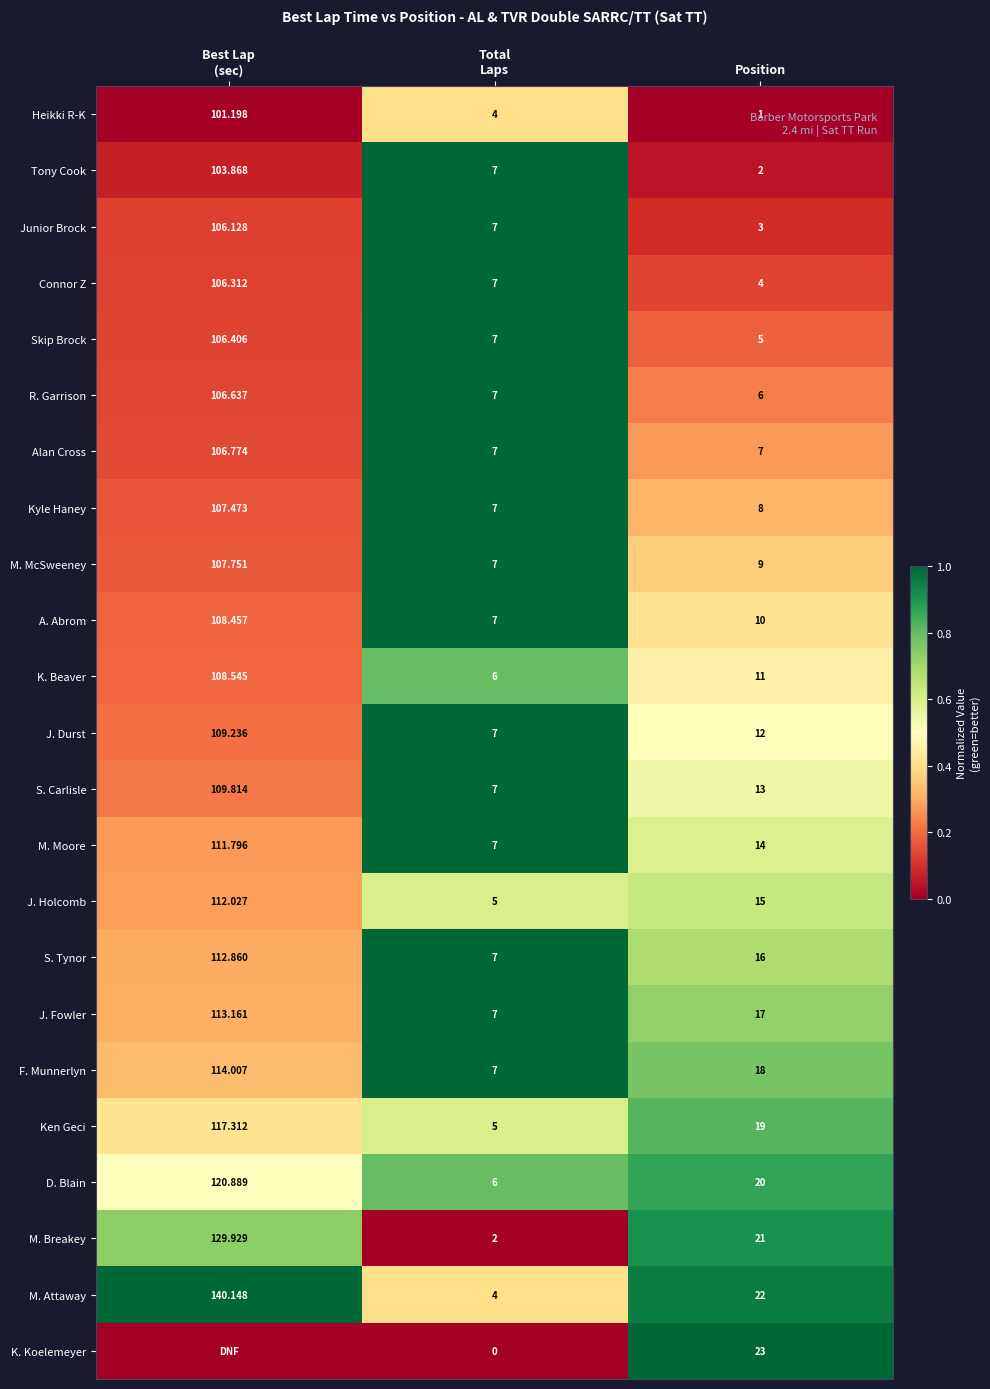

Where is J. Durst nearest to the value 58?

Position